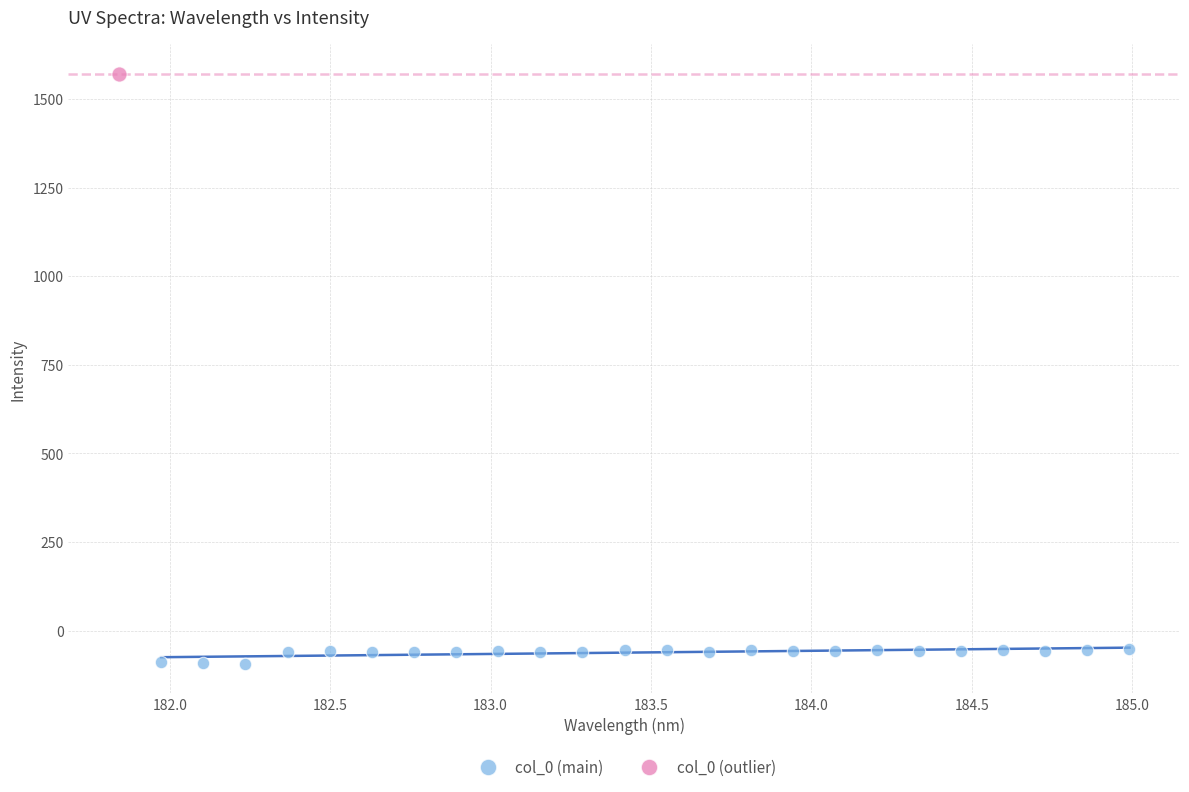

What are all the series names shown in the legend?

col_0 (main), col_0 (outlier)